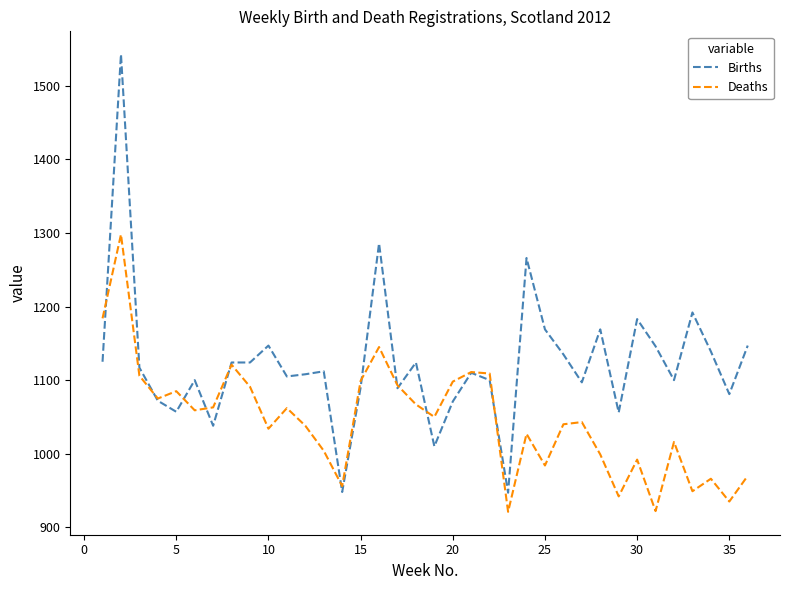

Rank the series by their maximum value, from lowest to highest.

Deaths, Births